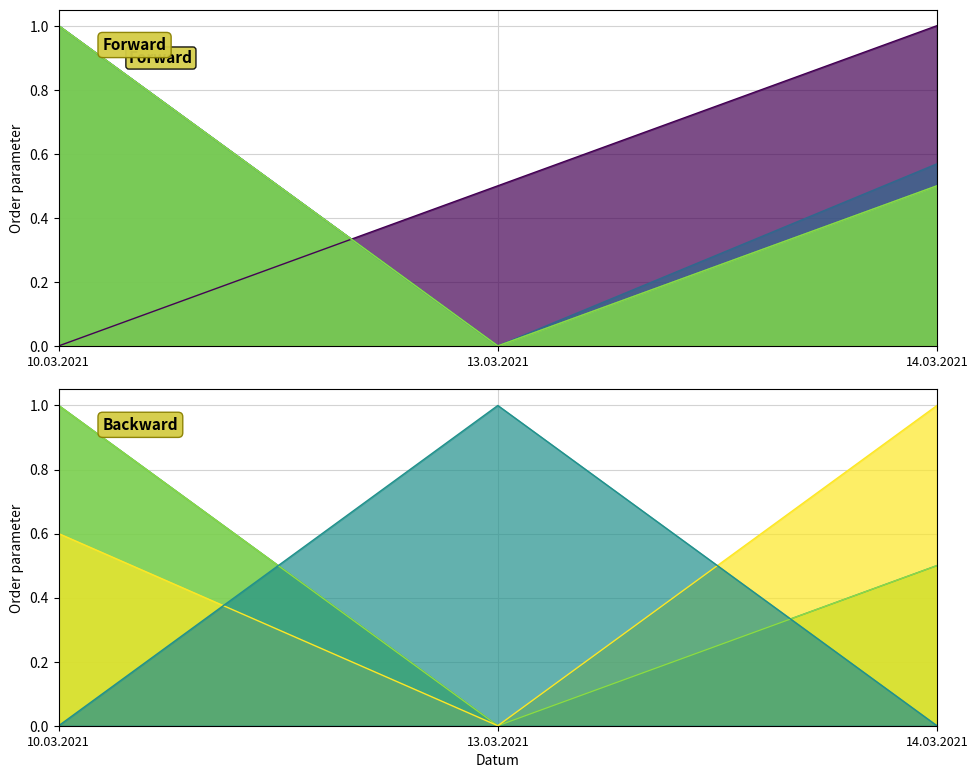

Count the # values in the range 0 to 1.

3